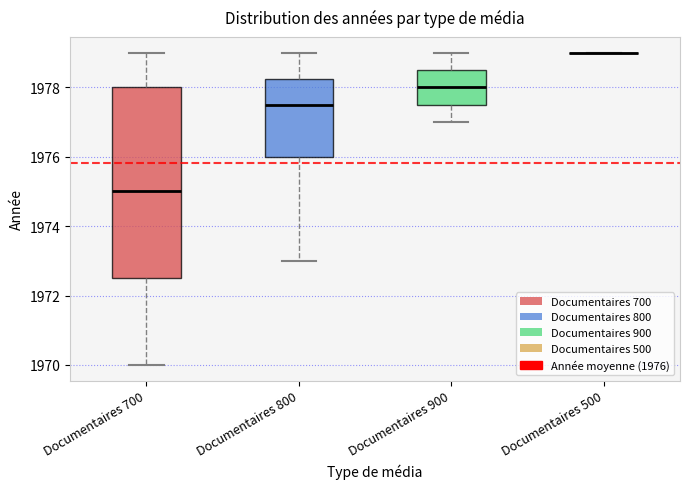

Comparing the boxes themselves (not the whiskers), which one is the tallest?

Documentaires 700